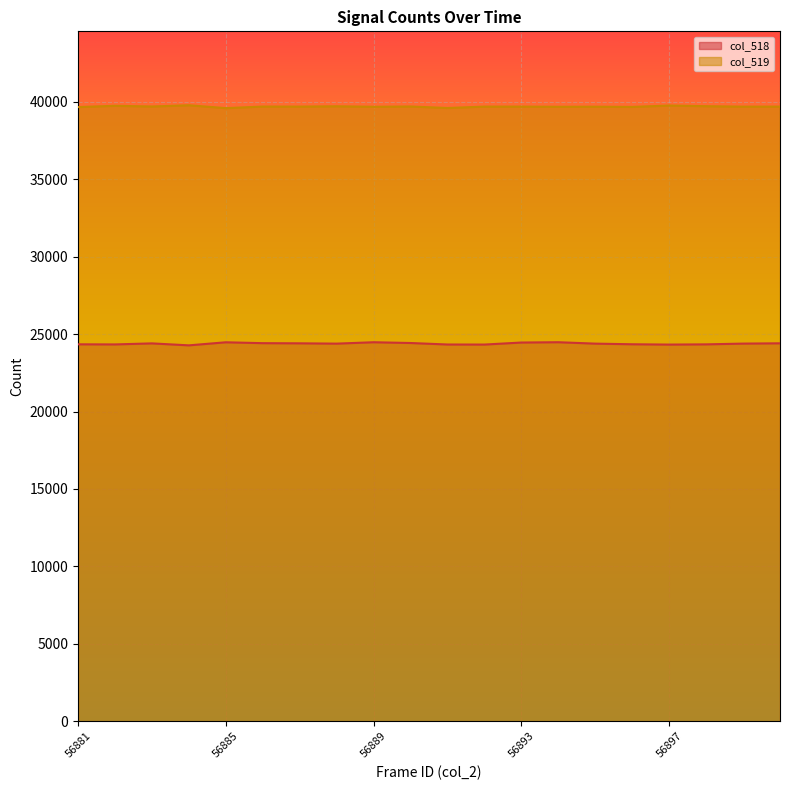

True or false: col_519 and col_518 intersect in this chart.

False